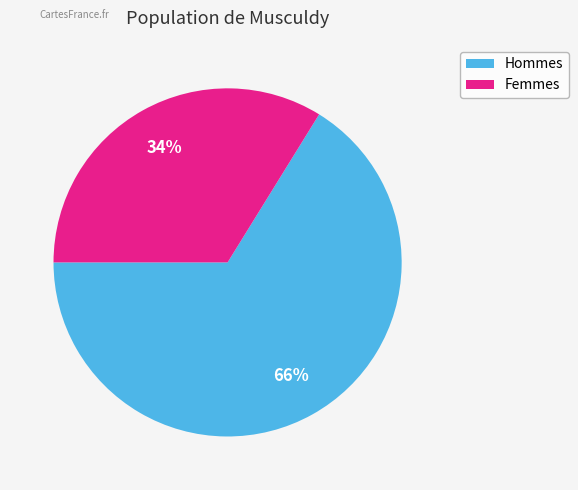

To the nearest percent, what is the difference between the largest and smallest slice percentages?

32%